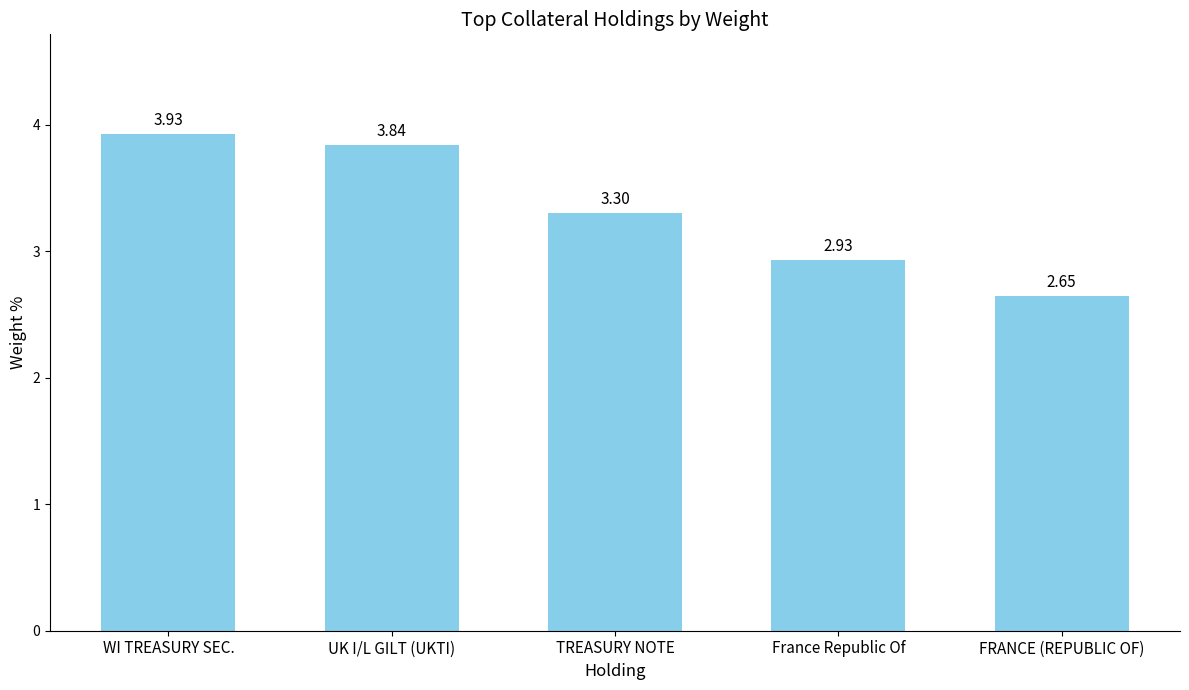

List the labels in order of value, largest first.

WI TREASURY SEC., UK I/L GILT (UKTI), TREASURY NOTE, France Republic Of, FRANCE (REPUBLIC OF)